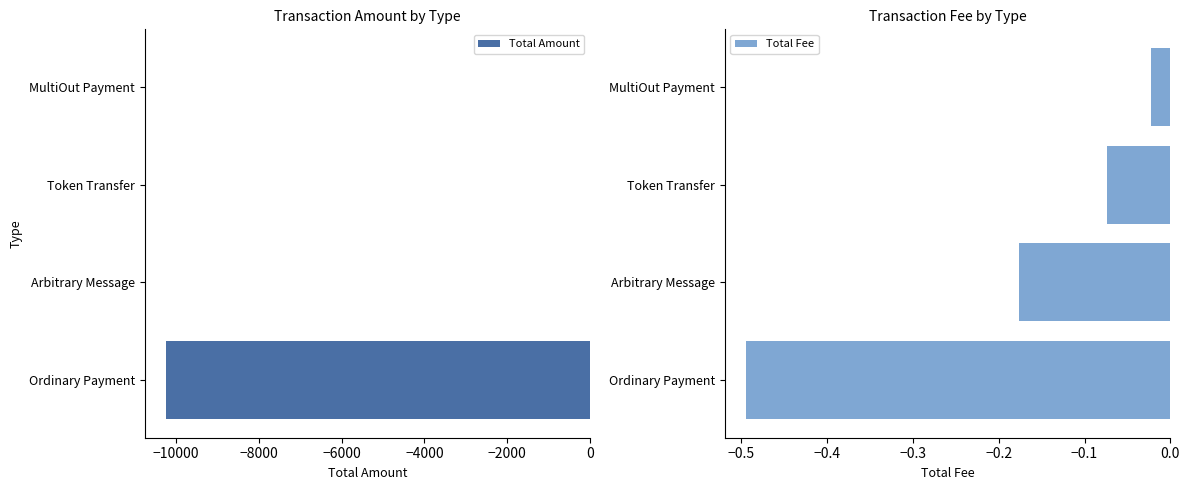

What is the difference between the maximum and second lowest values in the Total Fee series?

0.2